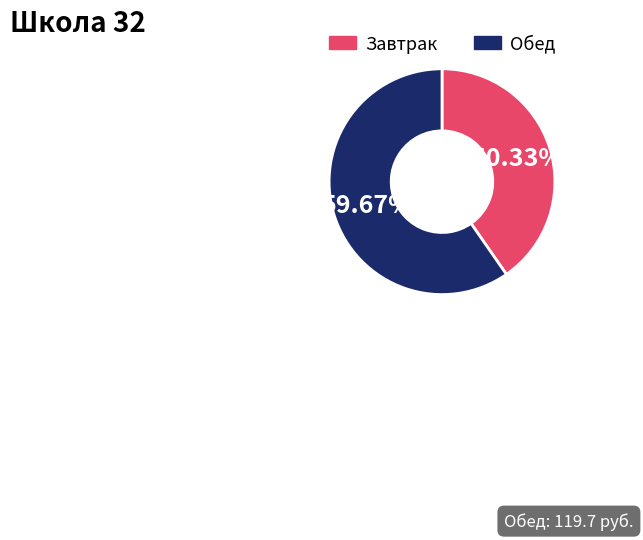

Is there any slice that represents more than half of the pie?

Yes